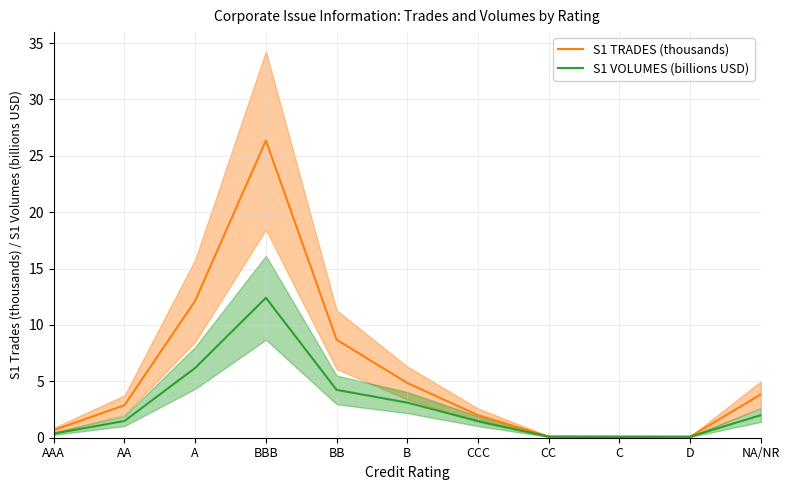

The value of S1 VOLUMES (billions USD) at AA is 0.4. True or false?

False